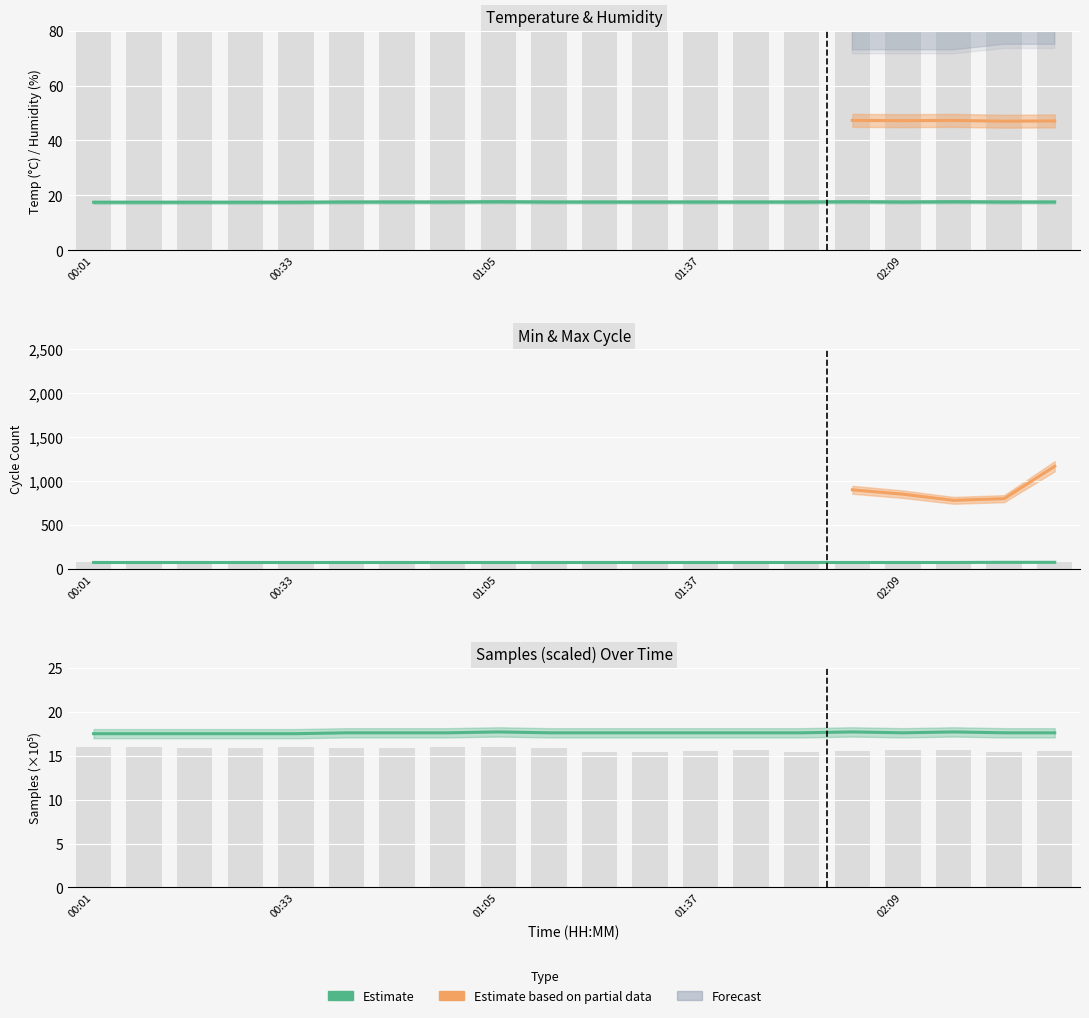

At which label does Samples_scaled reach its peak?

01:05